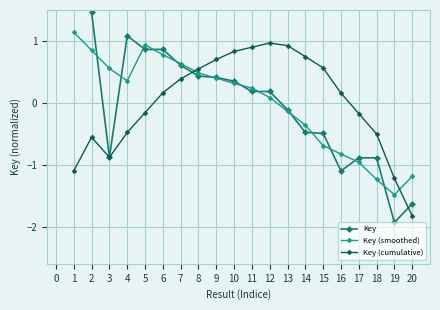

How many times do Key (smoothed) and Key cross each other?

13